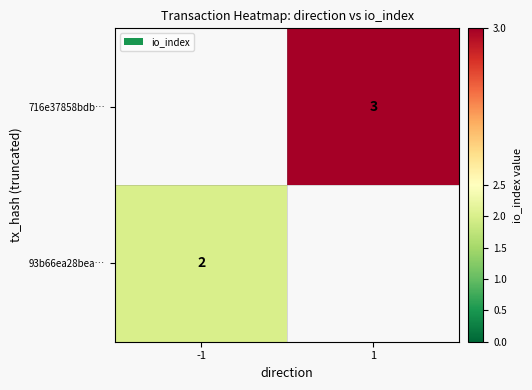

Is it true that 93b66ea28bea… equals 4 at -1?

False